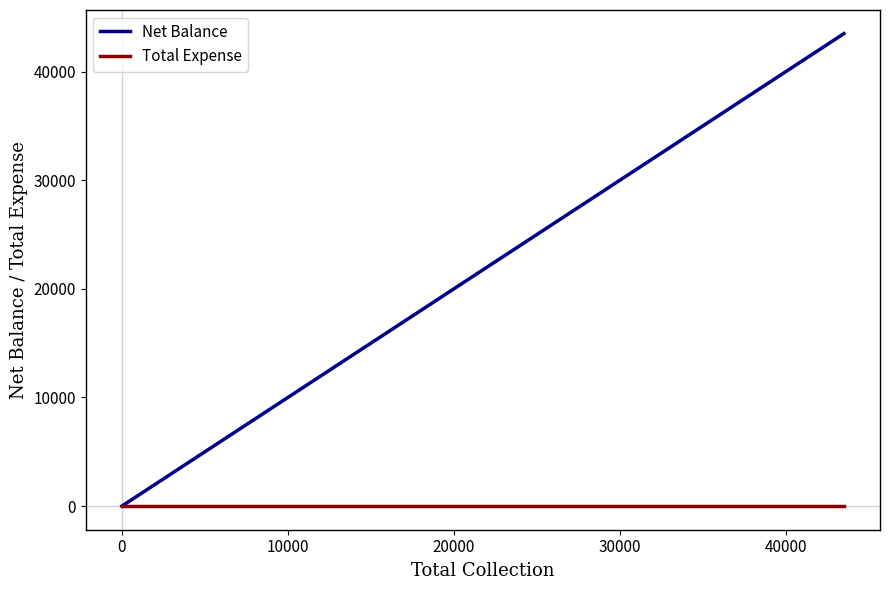

List the series in order of their overall mean, highest first.

Net Balance, Total Expense